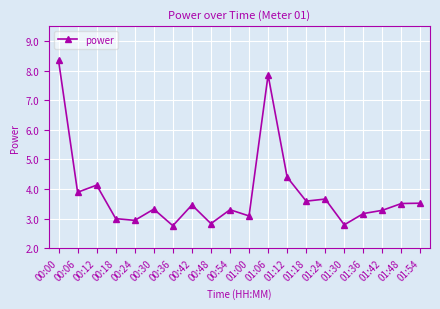

What is the greatest value displayed?

8.3